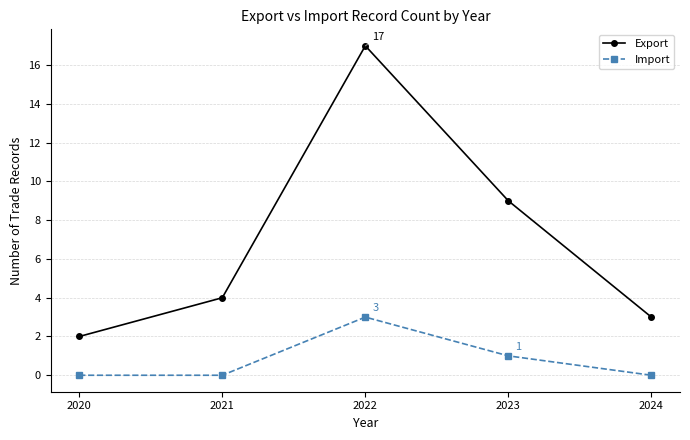

True or false: Export and Import cross at least once.

False